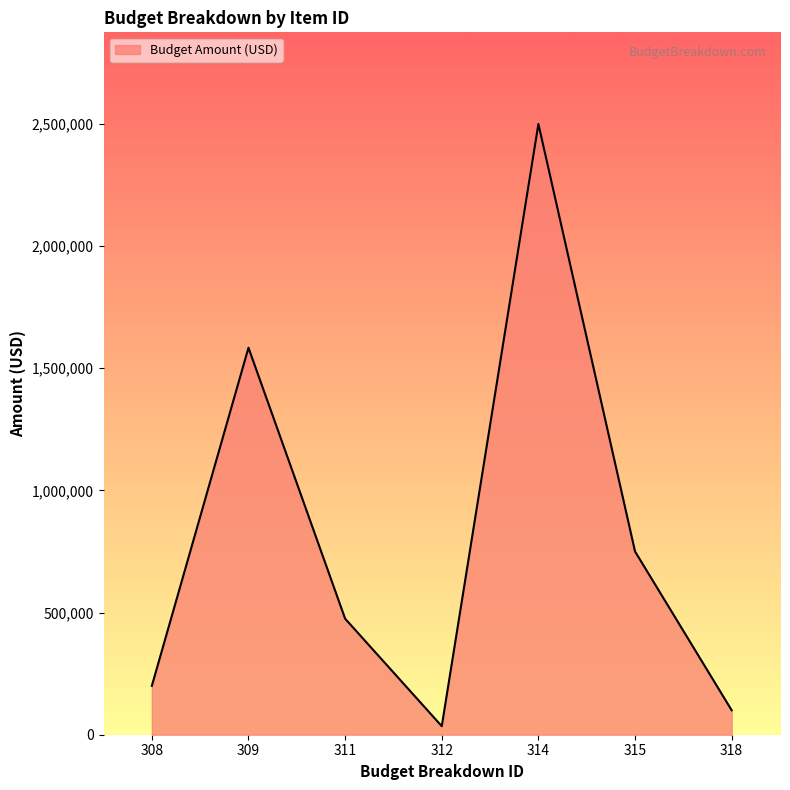

What is the difference between the maximum and second lowest values?

2400000